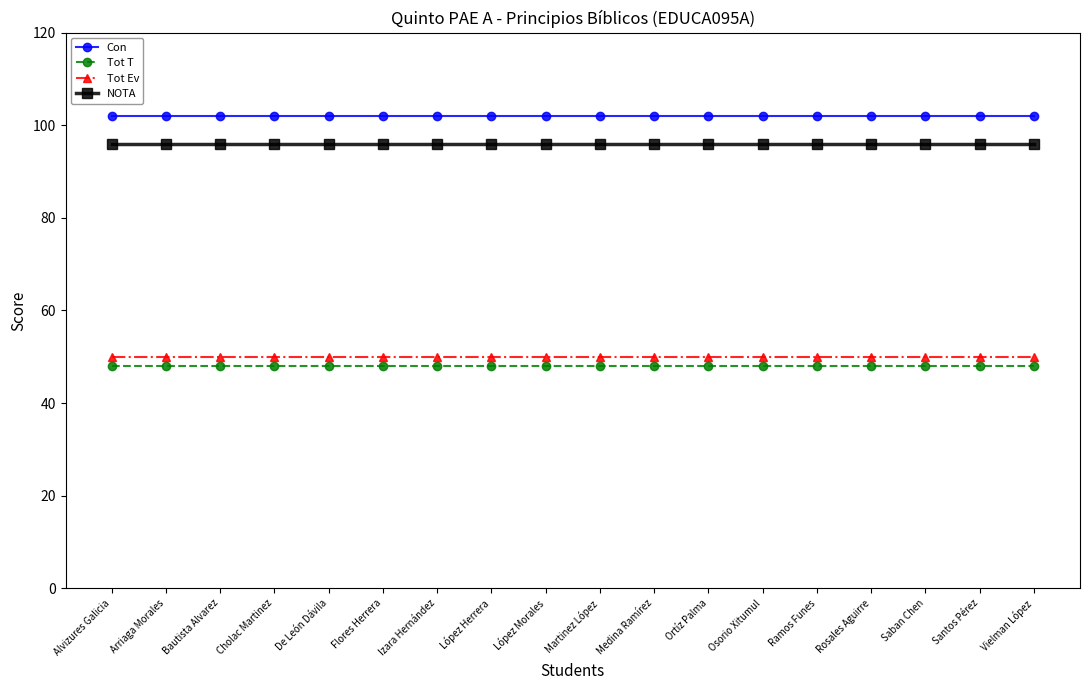

What are all the series names shown in the legend?

Con, Tot T, Tot Ev, NOTA